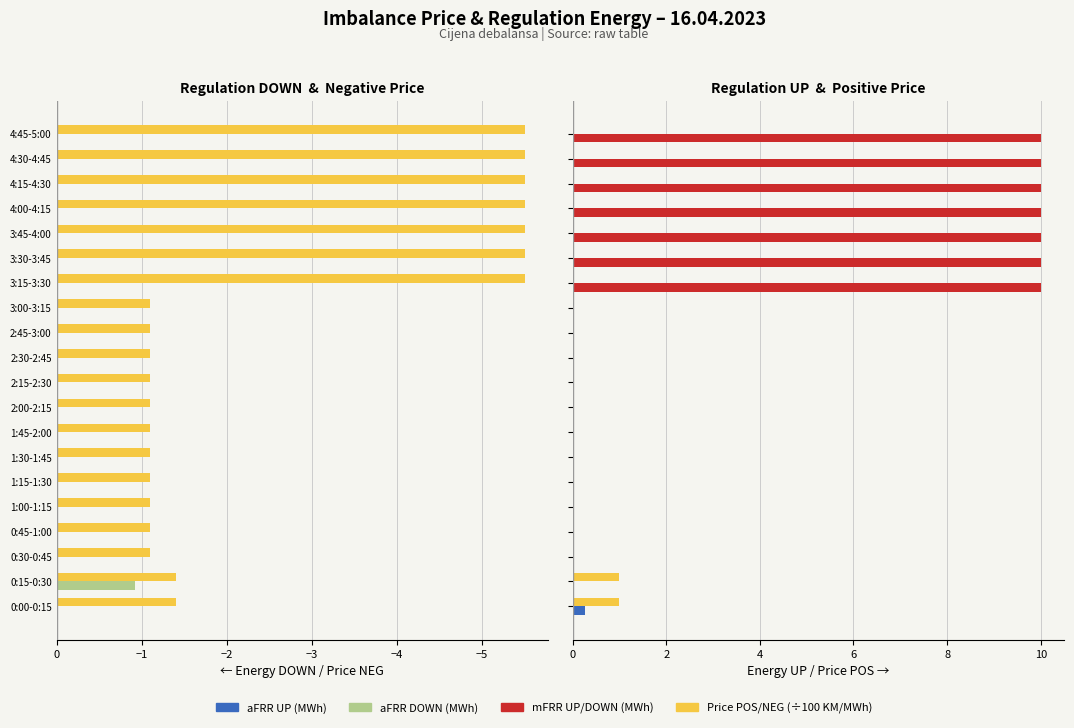

Which category has the lowest value in the Price NEG /100 series?

3:15-3:30